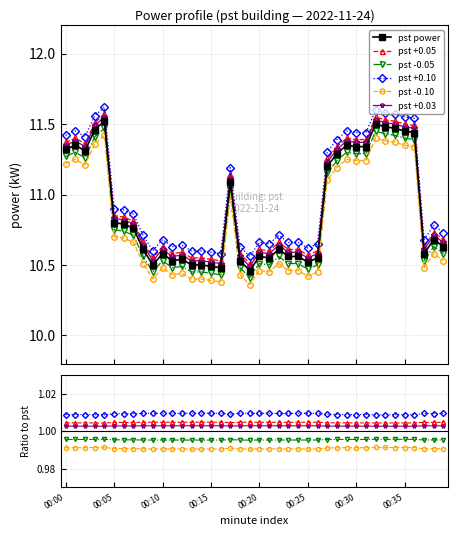

True or false: pst +0.03 and pst power cross at least once.

False